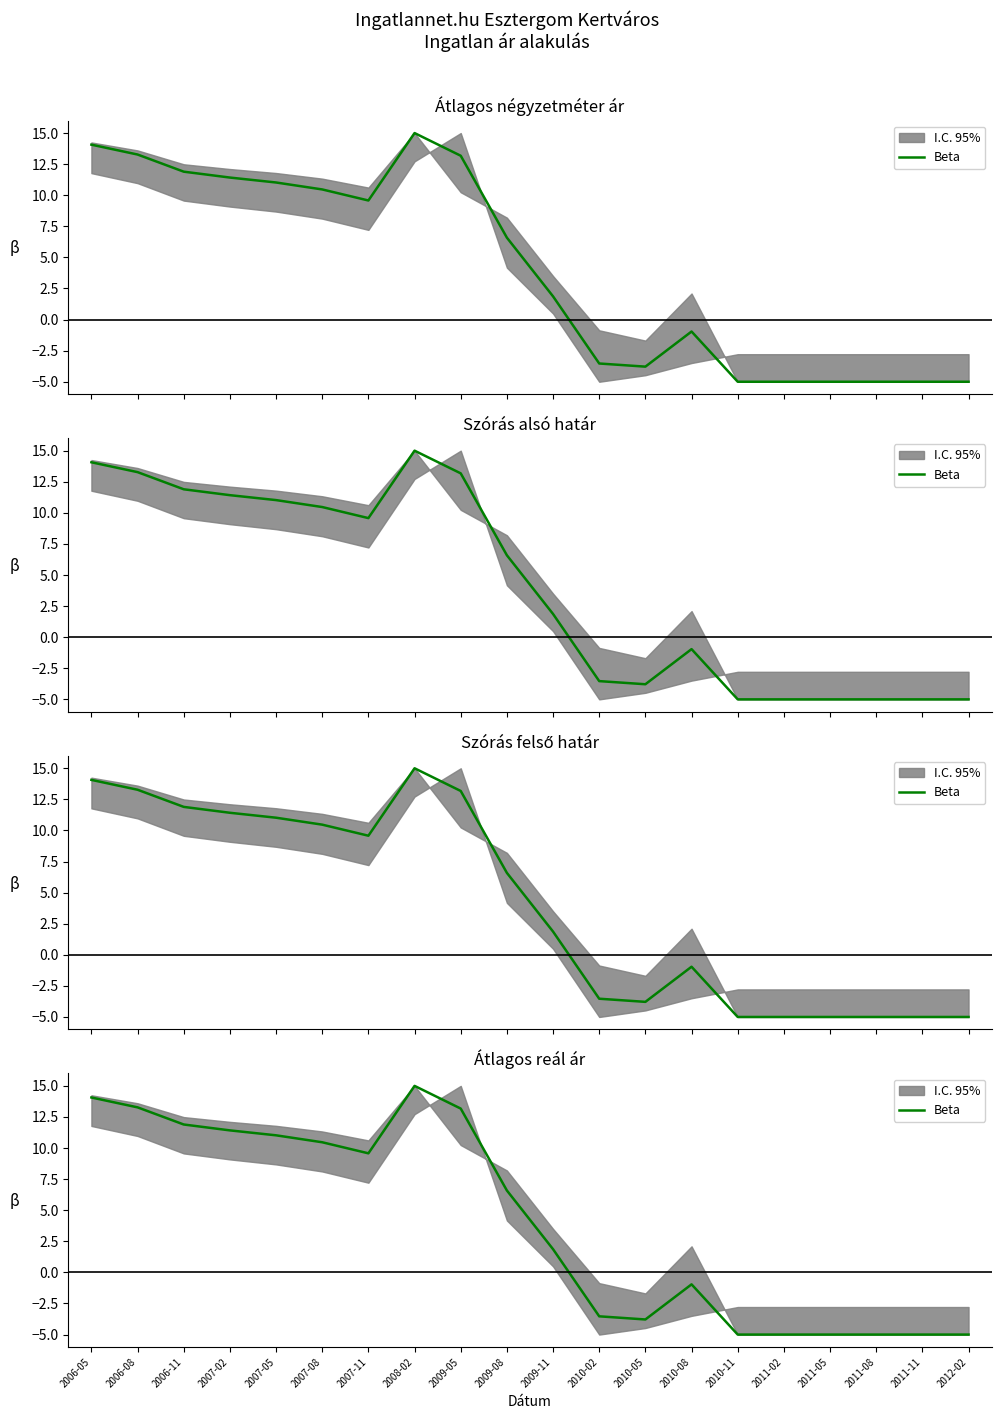

At which category does the data reach its first local peak?

2008-02